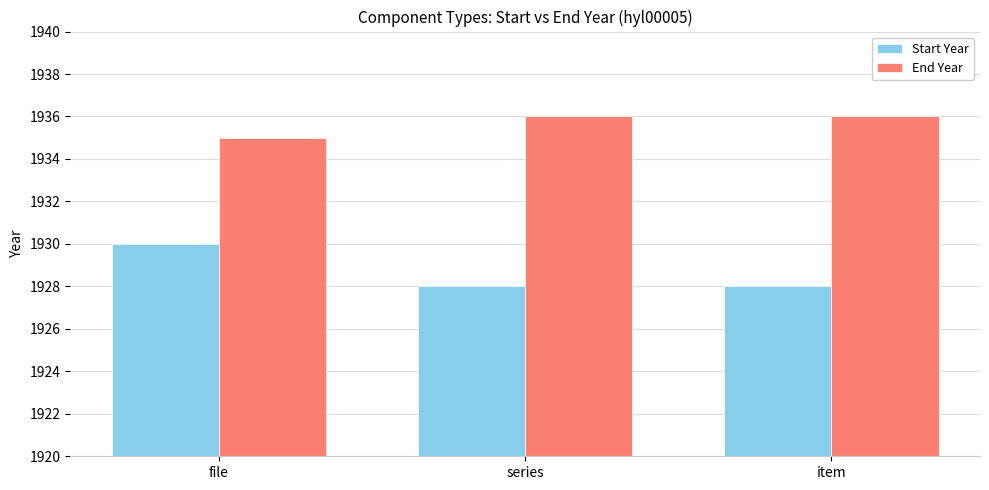

How many bars are there in each group?

2